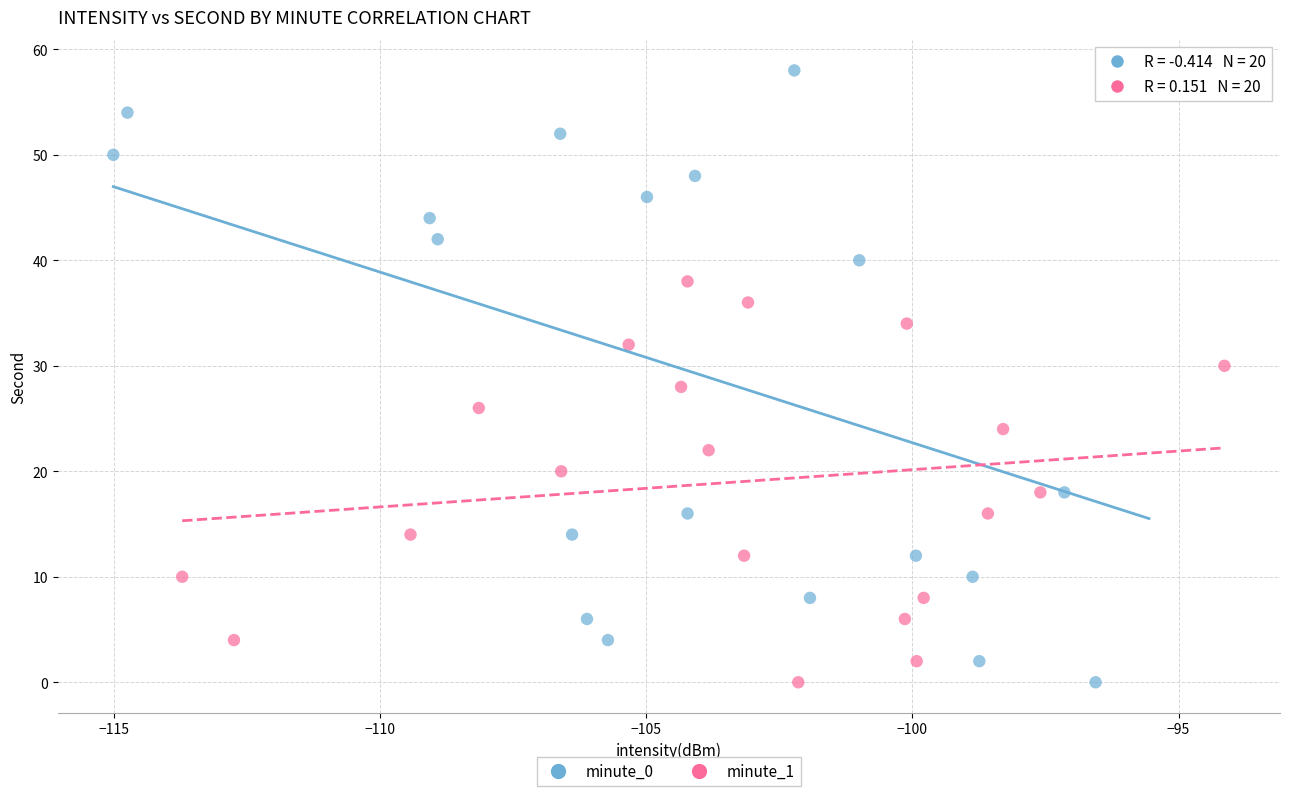

Which series contains the highest Y value?

minute_0